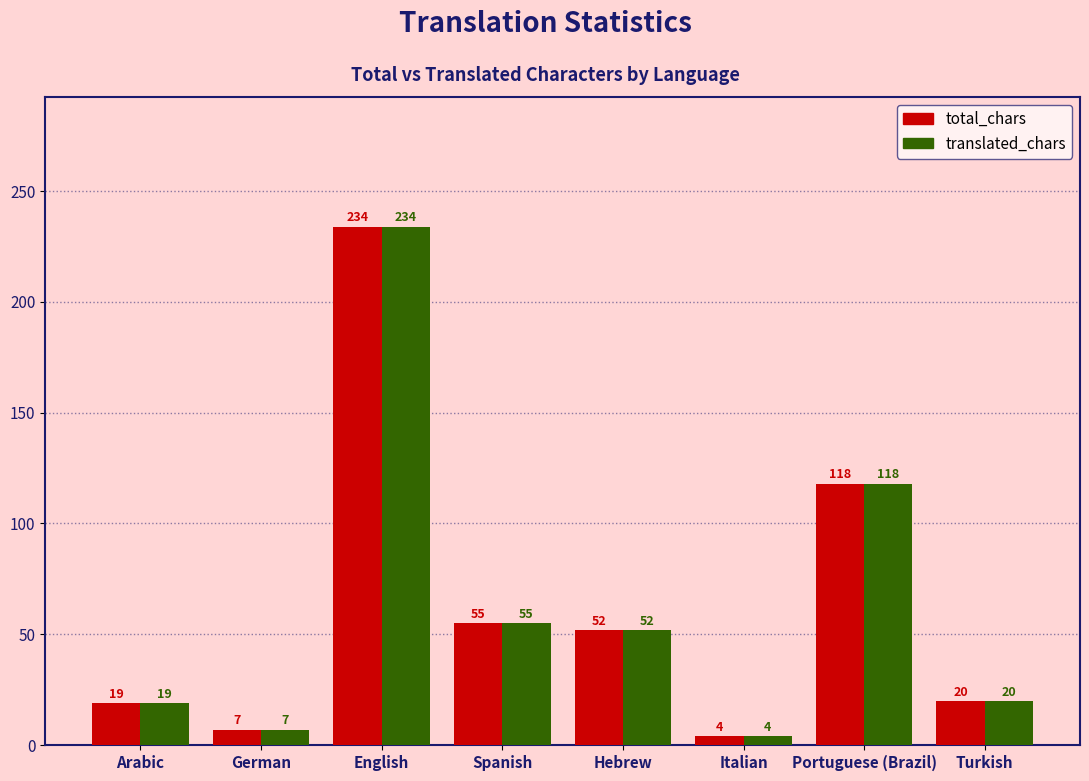

What is the smallest value displayed?

4